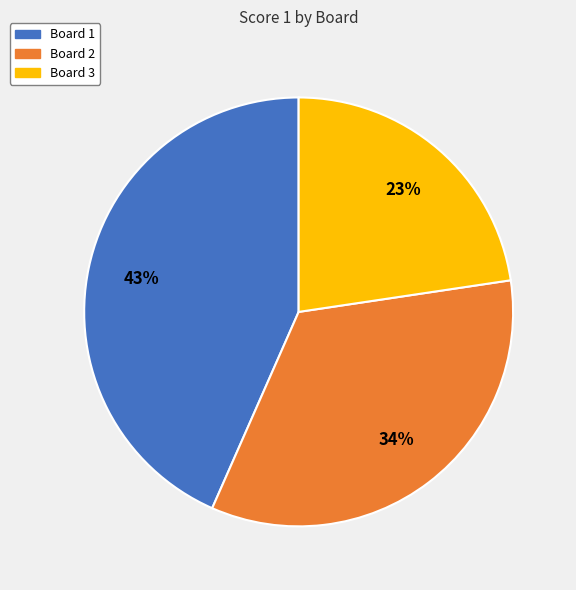

Does Board 3 represent more than half of the total?

No